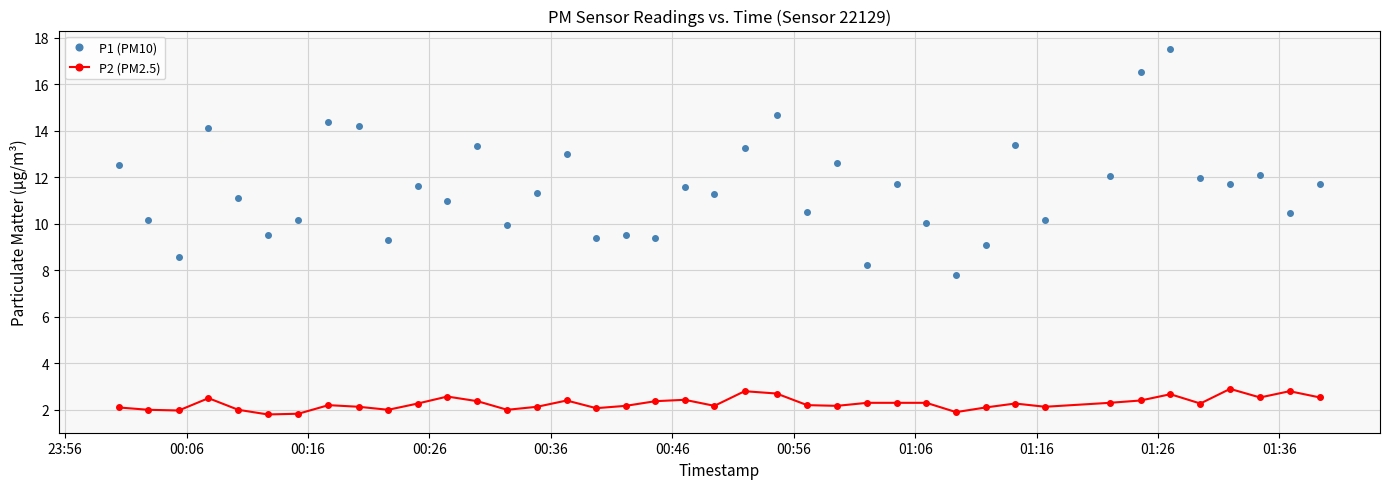

What is the smallest value displayed?

1.8